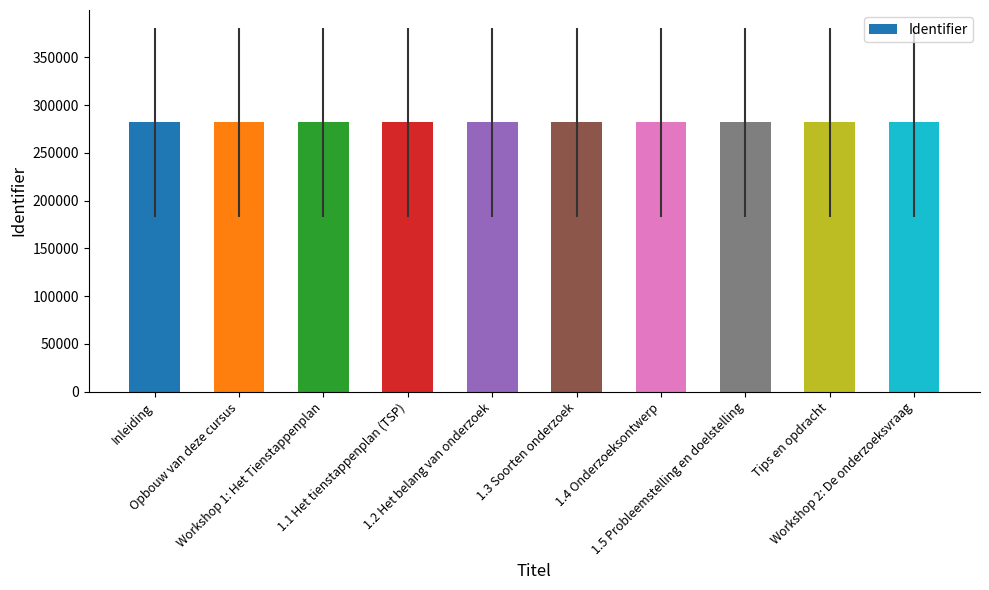

What is the maximum value shown in the chart?

281967